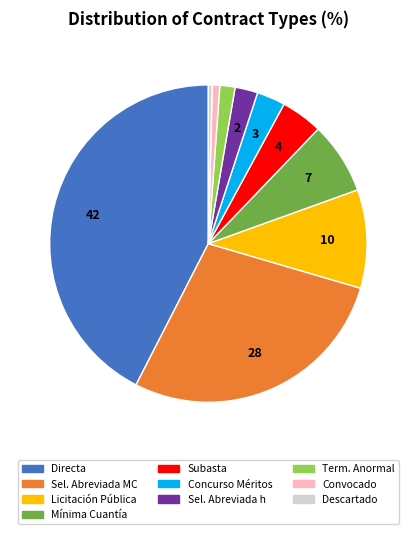

Is there a majority slice in this chart?

No